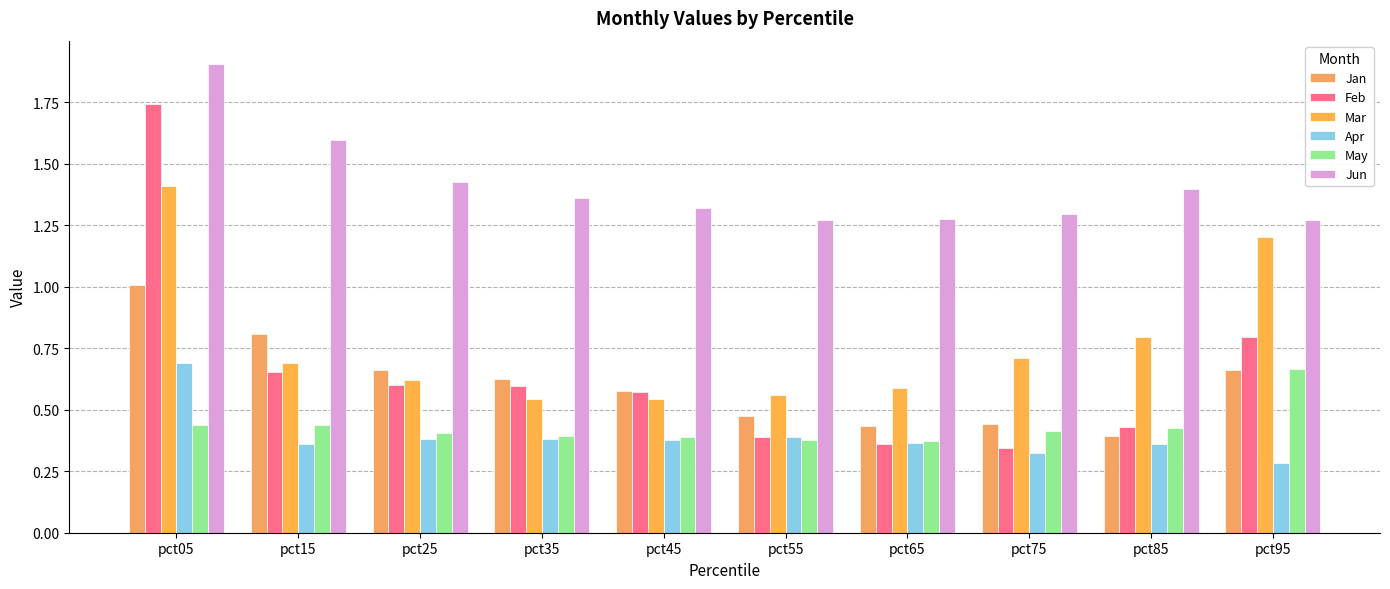

What is the lowest value of the Apr series?

0.3